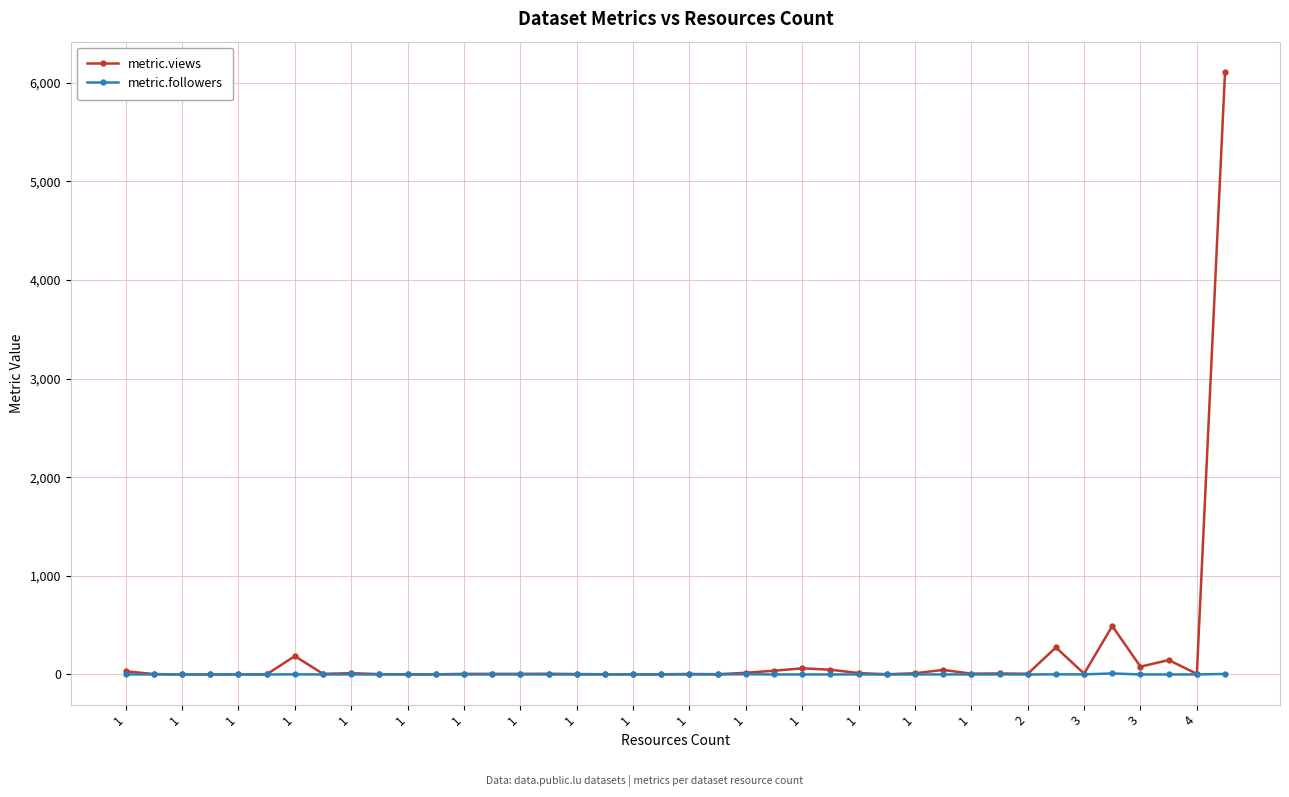

Rank the series by their maximum value, from lowest to highest.

metric.followers, metric.views